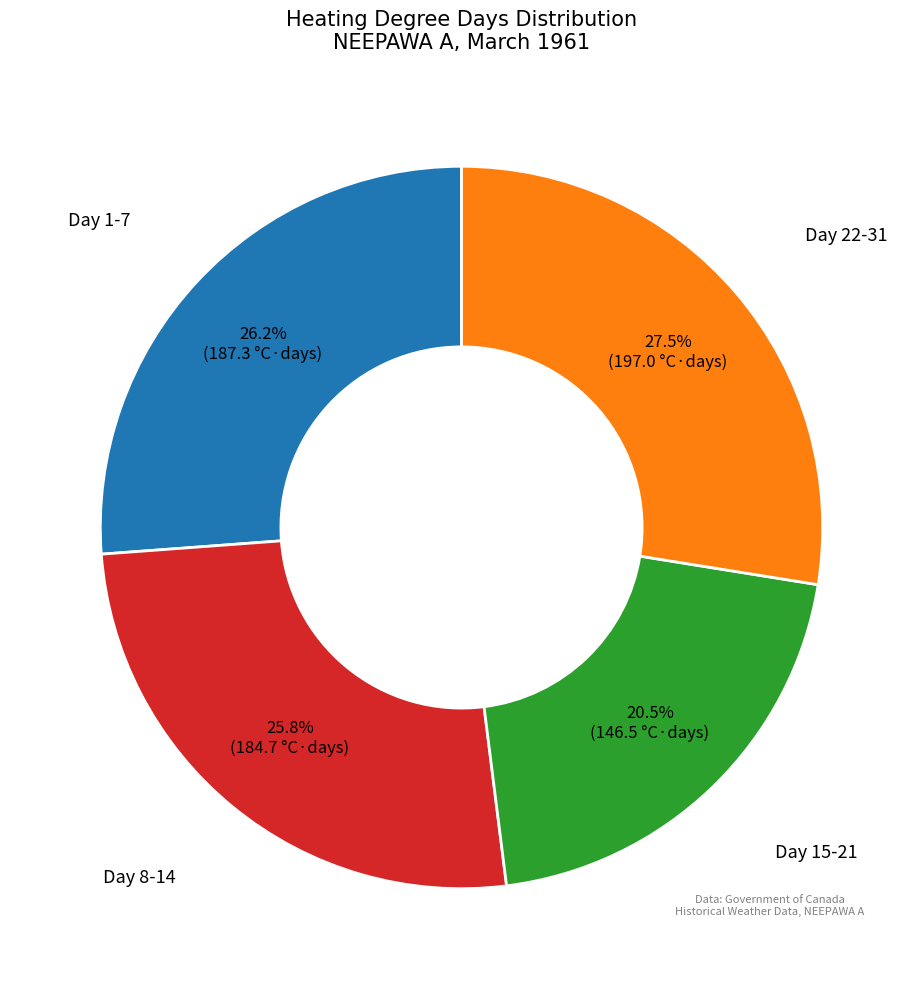

Does any single category account for the majority?

No